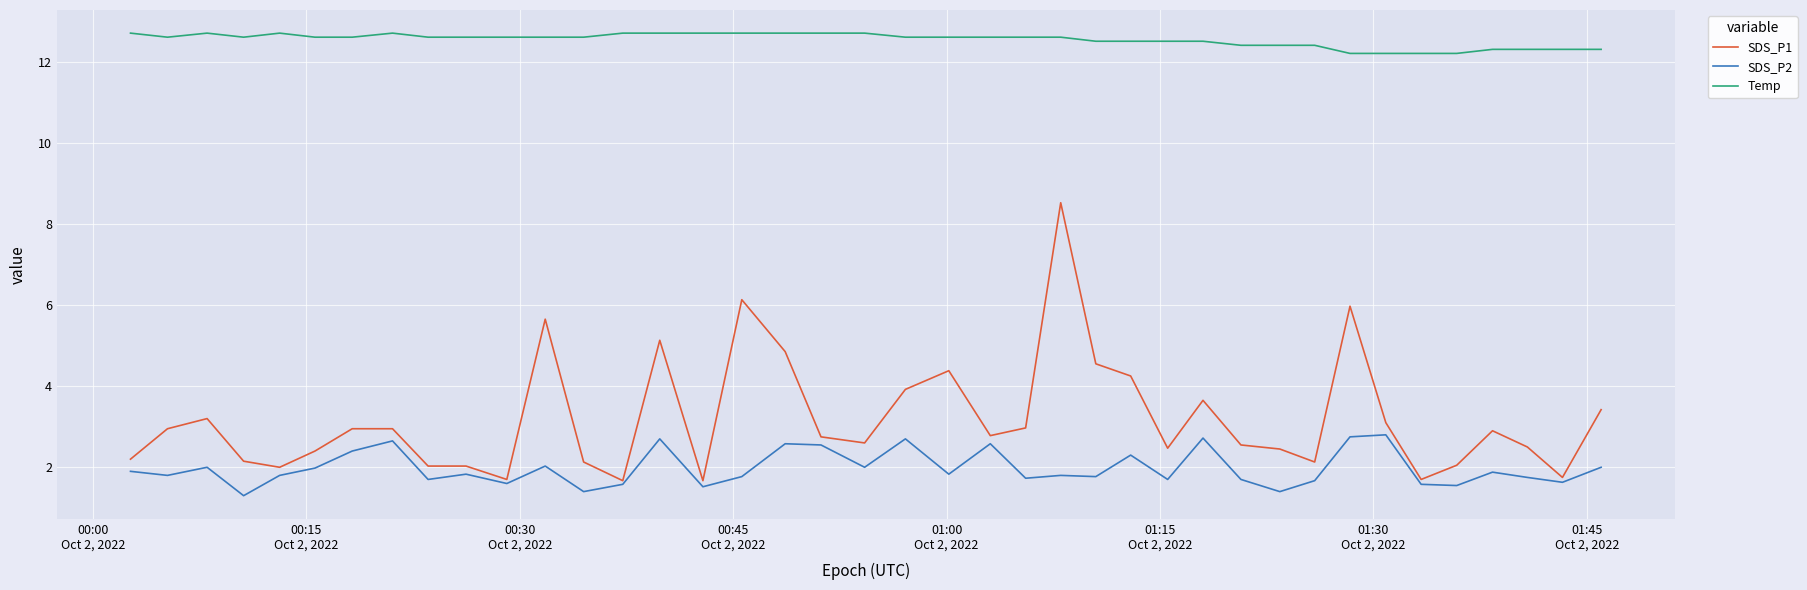

True or false: SDS_P2 and Temp cross at least once.

False